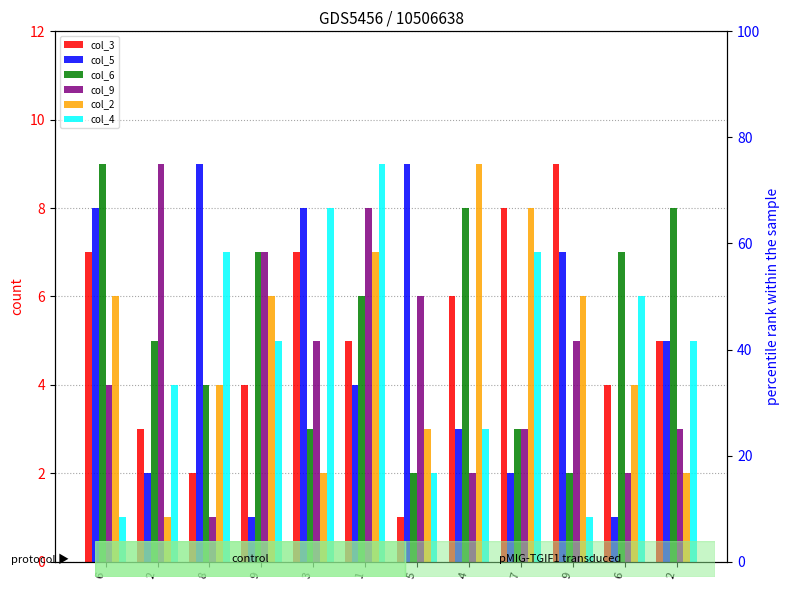

List the labels in order of col_5 value, largest first.

8, 5, 6, 3, 9, 2, 1, 4, 2, 7, 9, 6